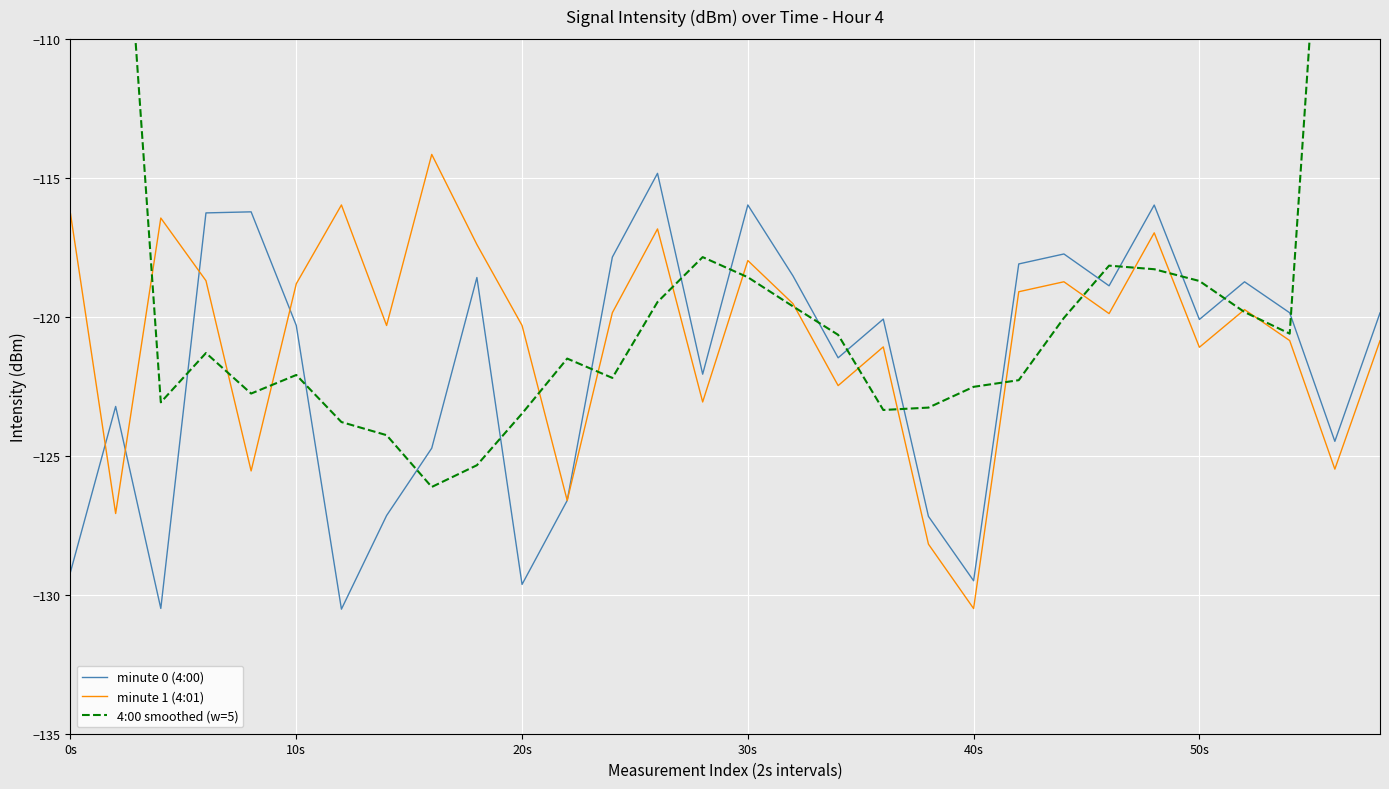

Which series ends up on top after the final intersection of minute 1 (4:01) and minute 0 (4:00)?

minute 1 (4:01)